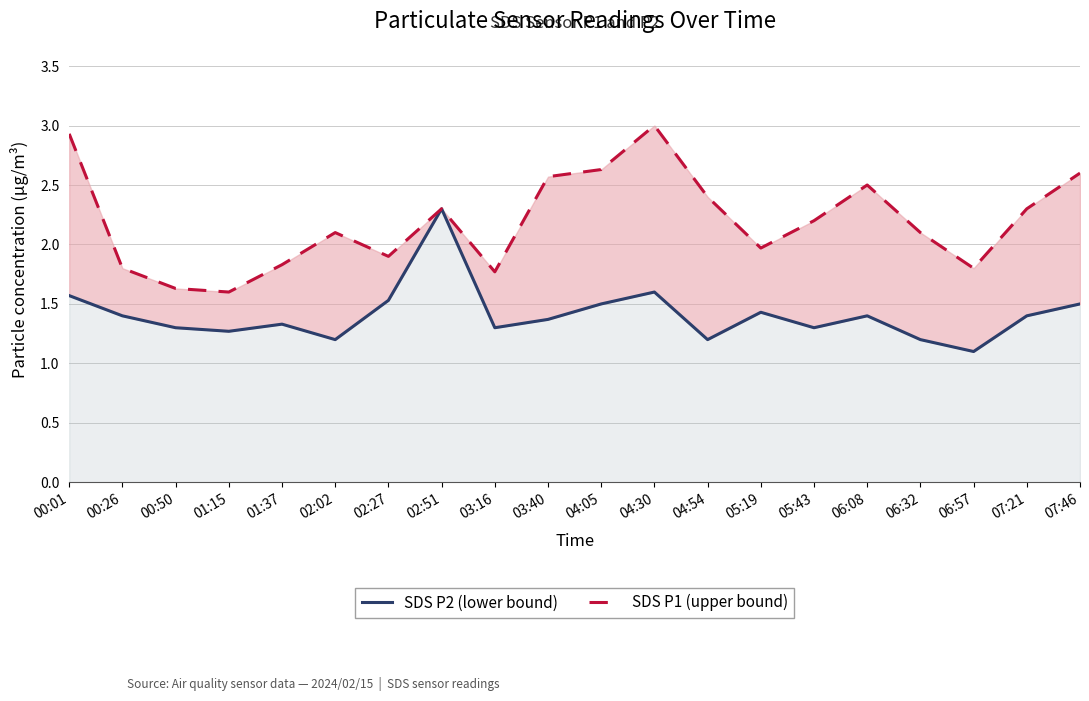

At which label does SDS P1 (upper bound) reach its peak?

04:30